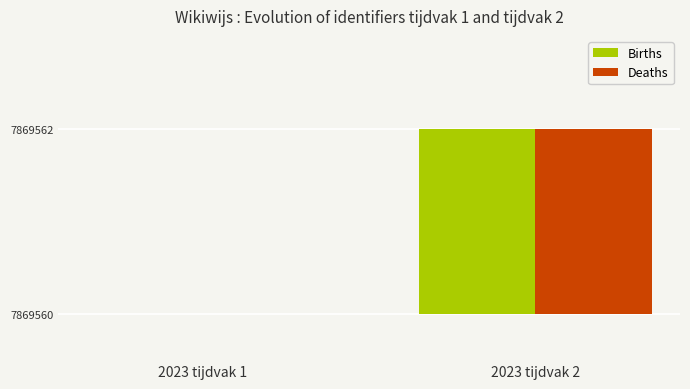

What are all the series names shown in the legend?

Births, Deaths